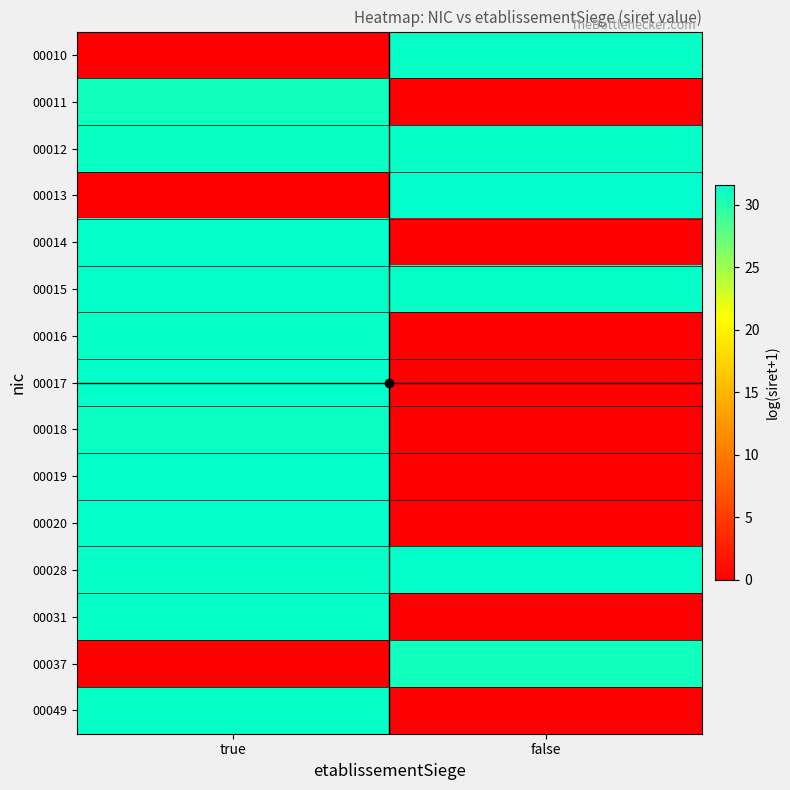

List the series in order of their peak value, lowest first.

00011, 00037, 00018, 00049, 00016, 00012, 00010, 00031, 00015, 00019, 00020, 00014, 00017, 00028, 00013